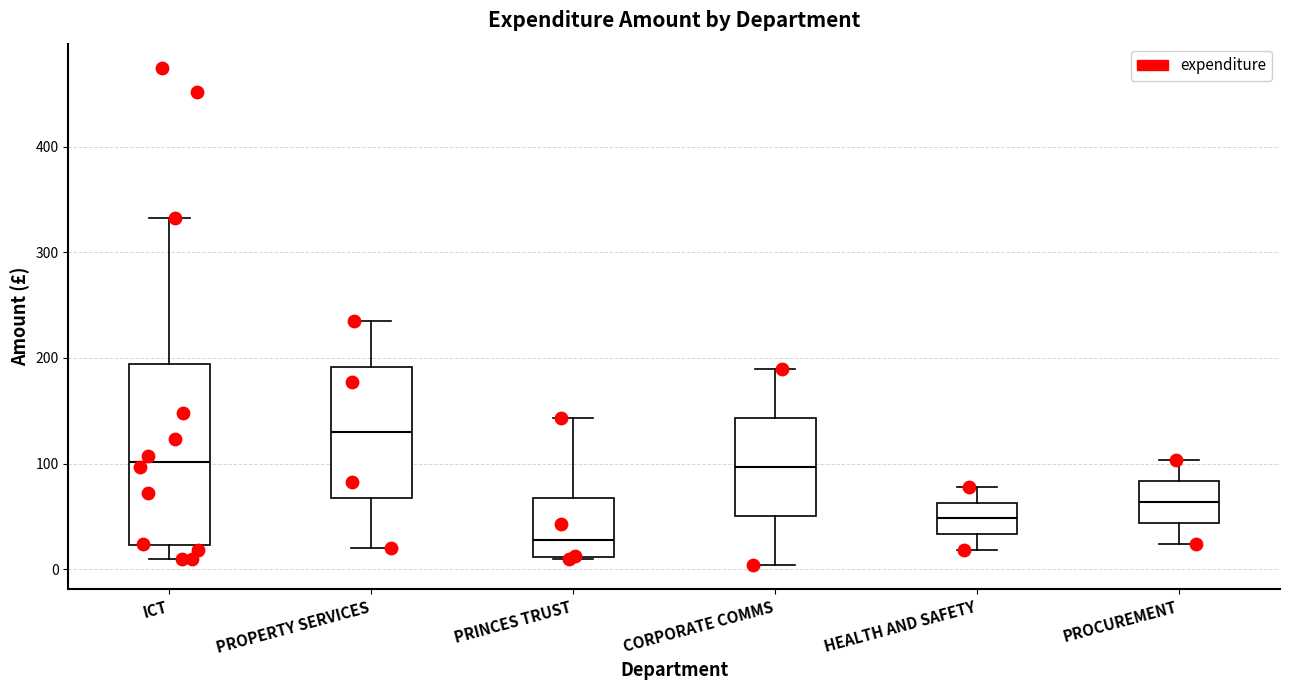

Reading left to right, read every box against the y-axis: the position of its median line, the range the box covers, and the ends of its whiskers. The values are not printed on the chart, so give them approximately, as read against the axis.

ICT: median 100, box 20 to 190, whiskers 10 to 330
PROPERTY SERVICES: median 130, box 70 to 190, whiskers 20 to 240
PRINCES TRUST: median 30, box 10 to 70, whiskers 10 to 140
CORPORATE COMMS: median 100, box 50 to 140, whiskers 0 to 190
HEALTH AND SAFETY: median 50, box 30 to 60, whiskers 20 to 80
PROCUREMENT: median 60, box 40 to 80, whiskers 20 to 100